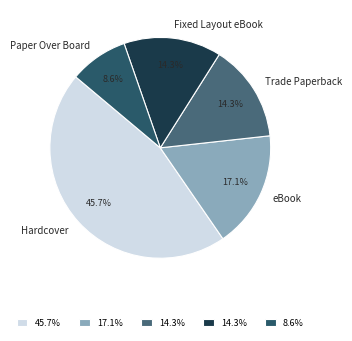

What percentage is NOT represented by Hardcover?

54.3%